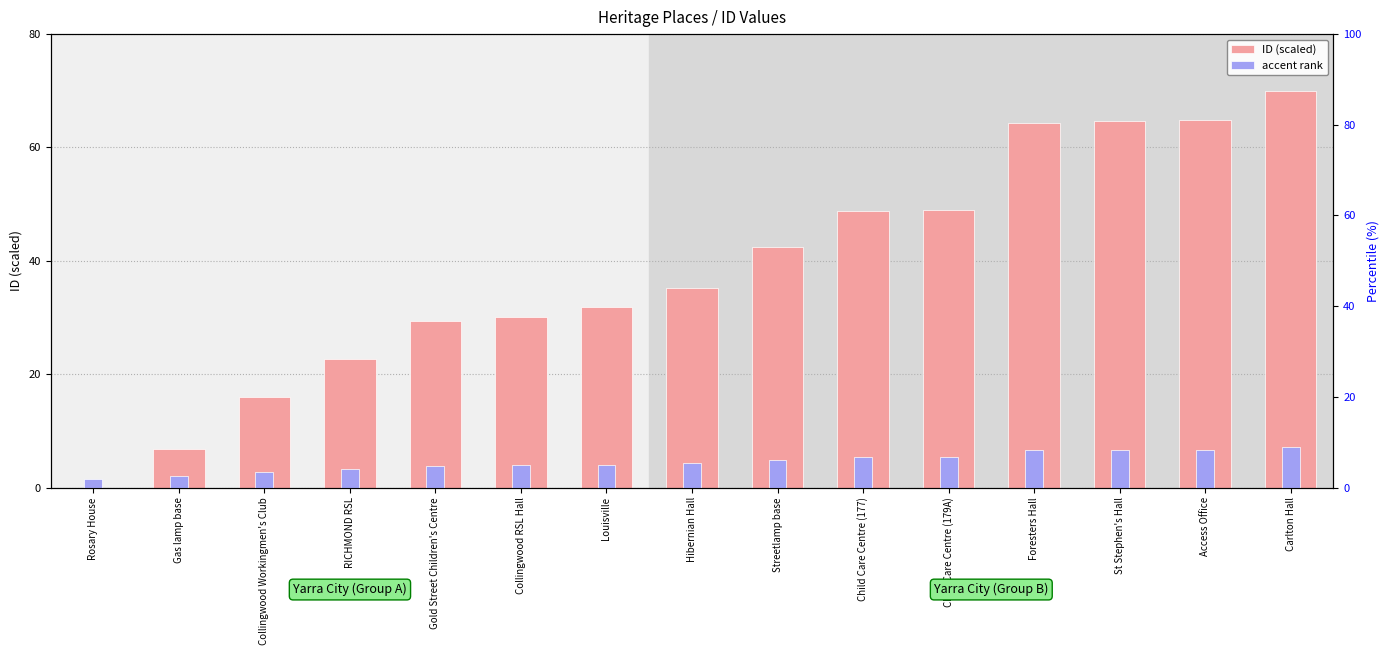

At which category does the chart reach its minimum across all series?

Rosary House